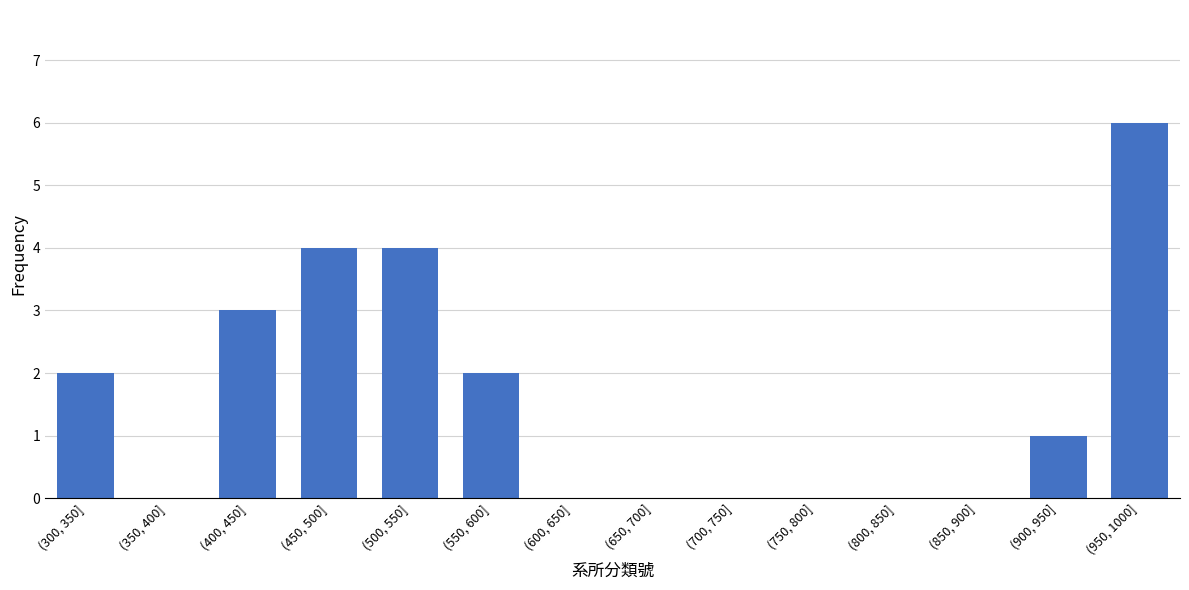

Reading left to right, extract all data points from this chart.

(300, 350]=2	(350, 400]=0	(400, 450]=3	(450, 500]=4	(500, 550]=4	(550, 600]=2	(600, 650]=0	(650, 700]=0	(700, 750]=0	(750, 800]=0	(800, 850]=0	(850, 900]=0	(900, 950]=1	(950, 1000]=6